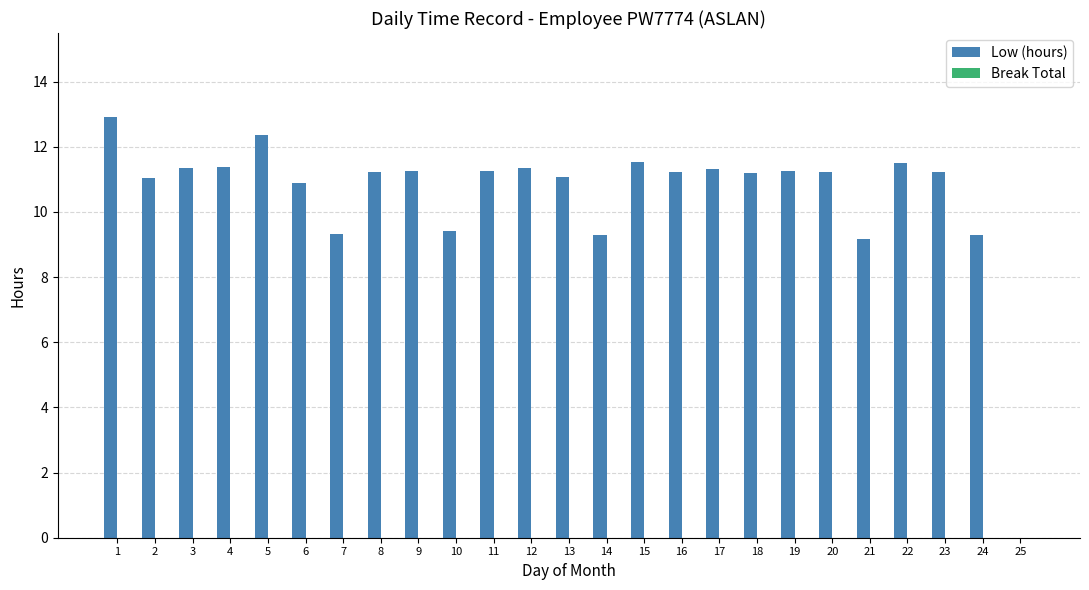

What is the greatest value displayed?

12.9